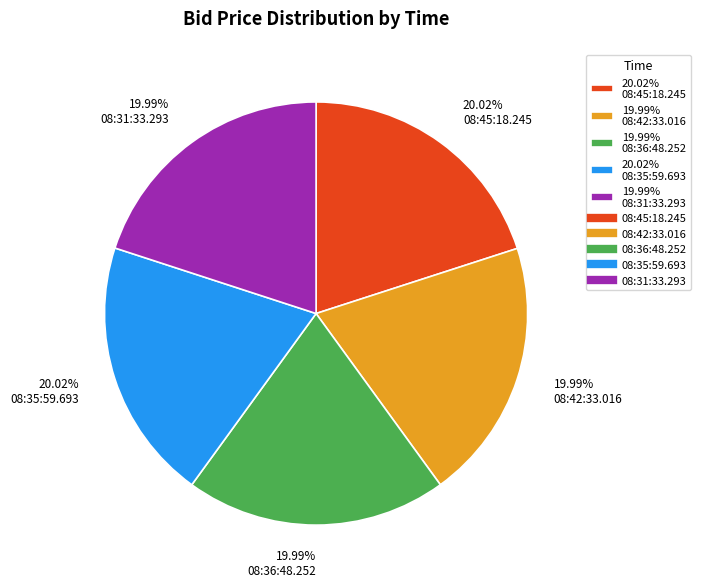

Is the sum of 20.02% 08:45:18.245 and 19.99% 08:42:33.016 greater than half?

No